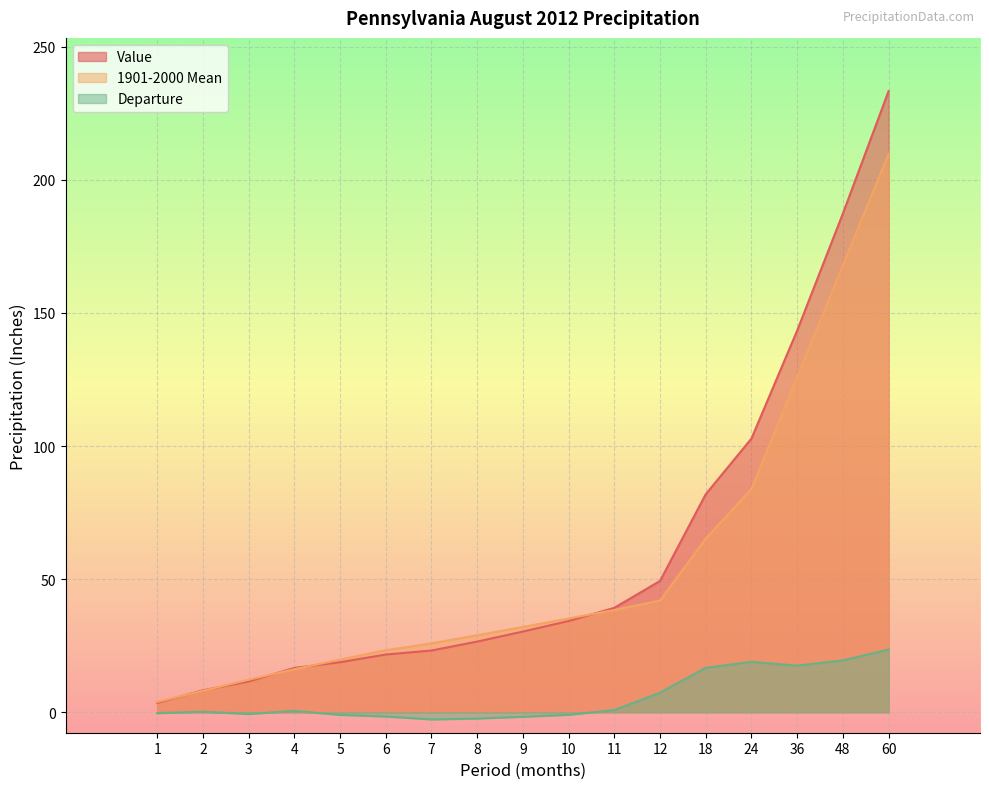

True or false: Departure and 1901-2000 Mean cross at least once.

False